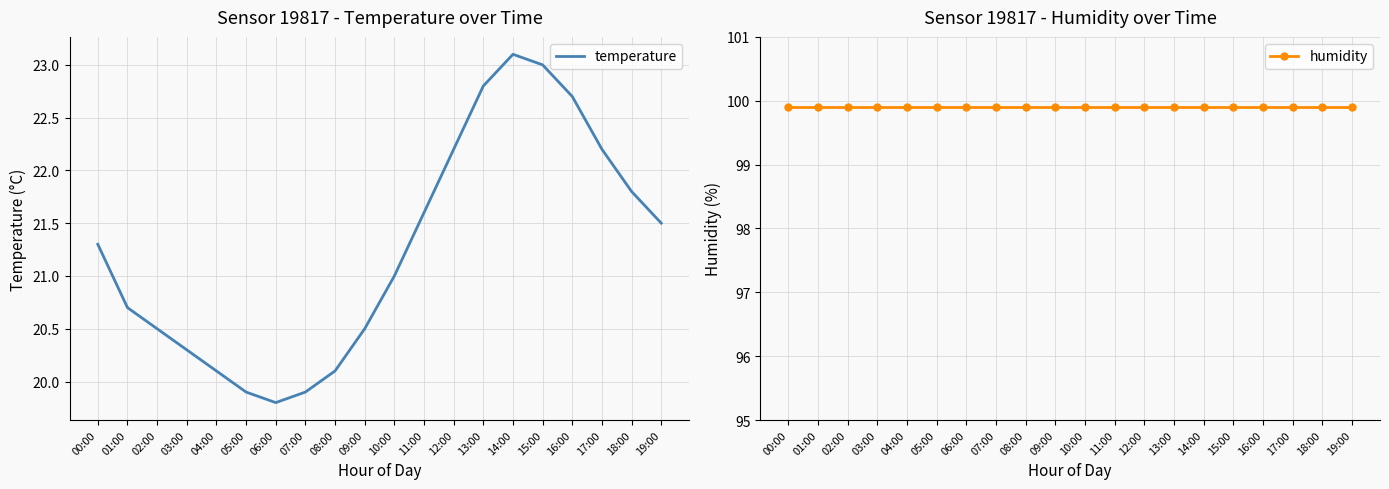

What is the difference between the highest and lowest values at 14:00?

76.8